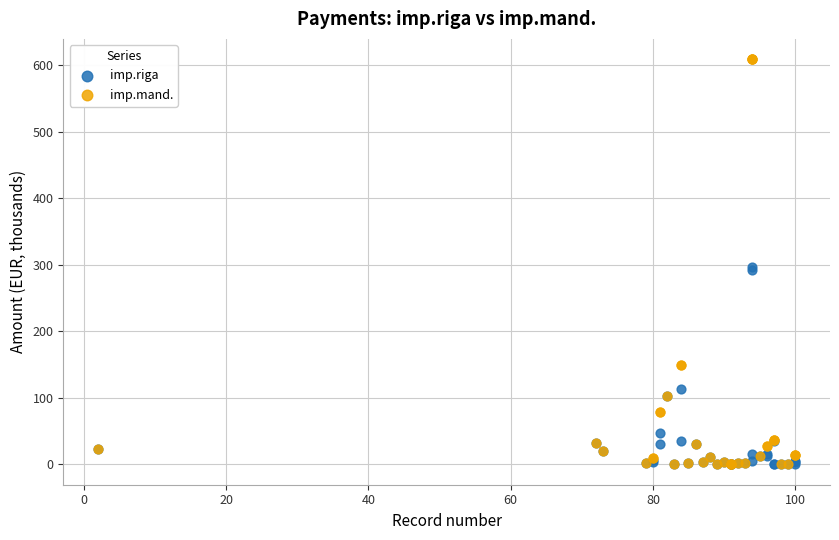

What are all the series names shown in the legend?

imp.riga, imp.mand.